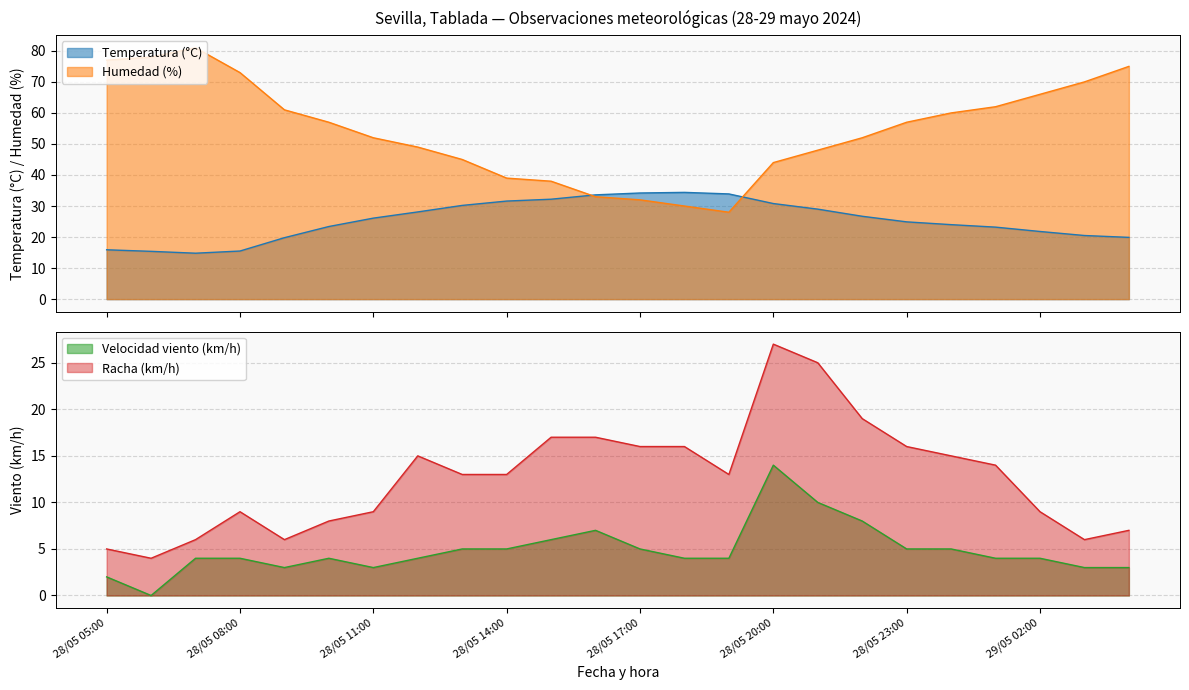

Which series ends up on top after the final intersection of Temperatura (°C) and Humedad (%)?

Humedad (%)